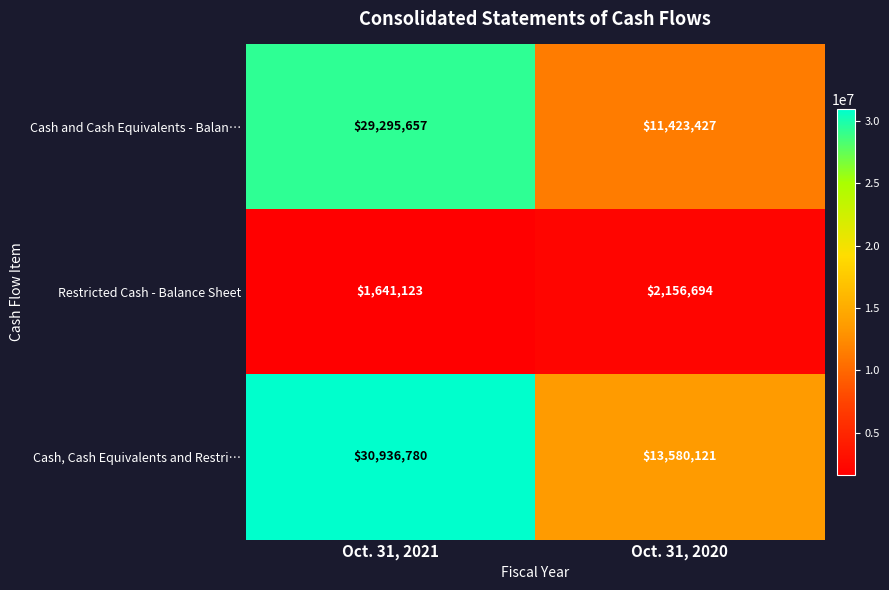

At which category is the sum across all series the highest?

Oct. 31, 2021